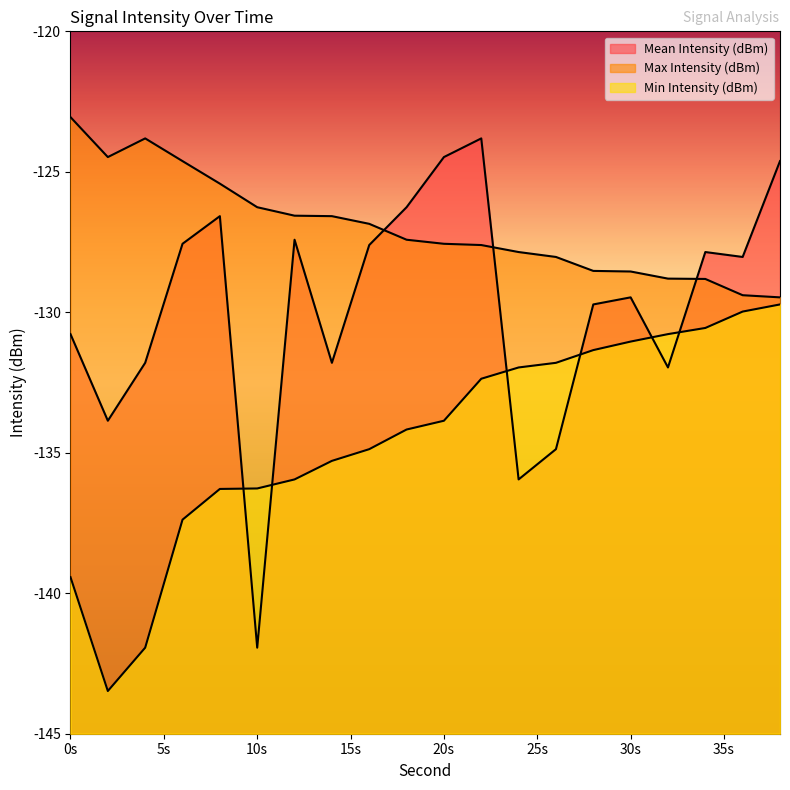

At which category does Mean Intensity (dBm) reach its first local valley?

2